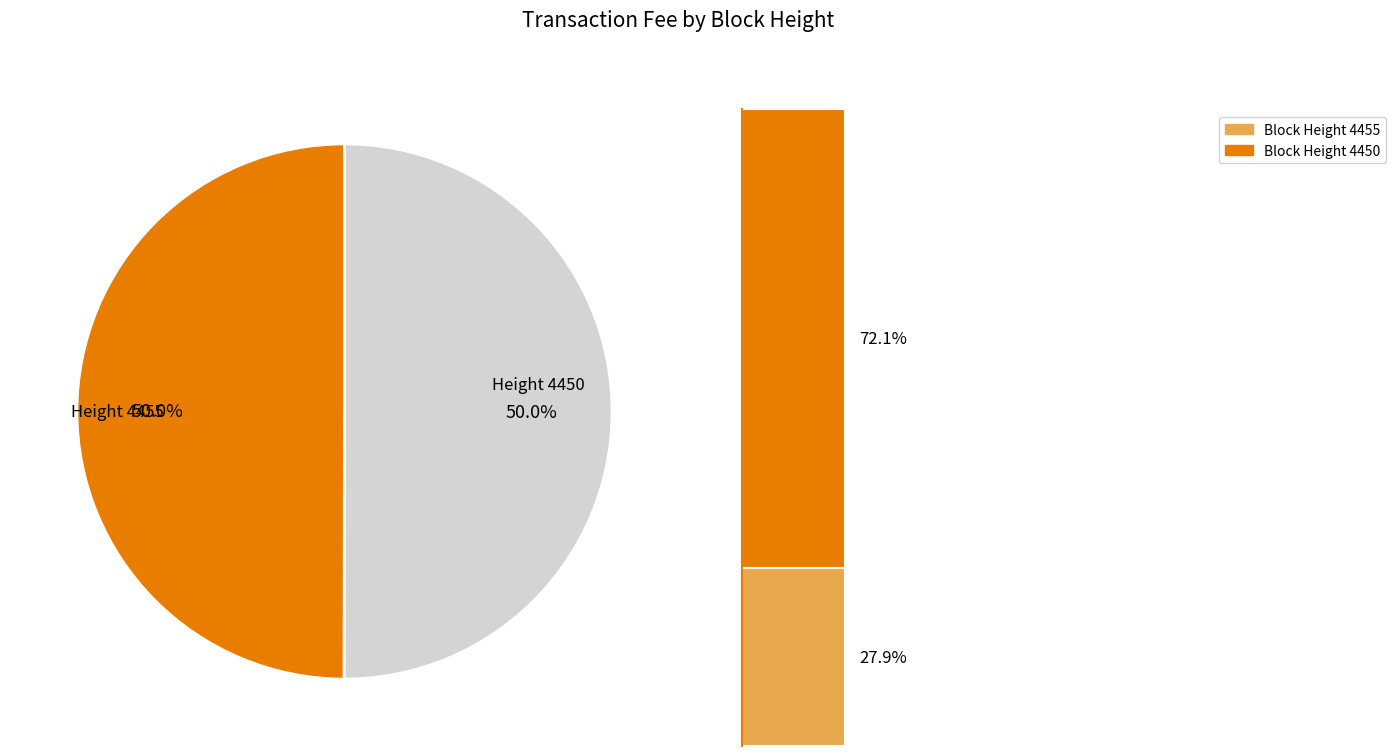

Count the number of slices in the pie.

2